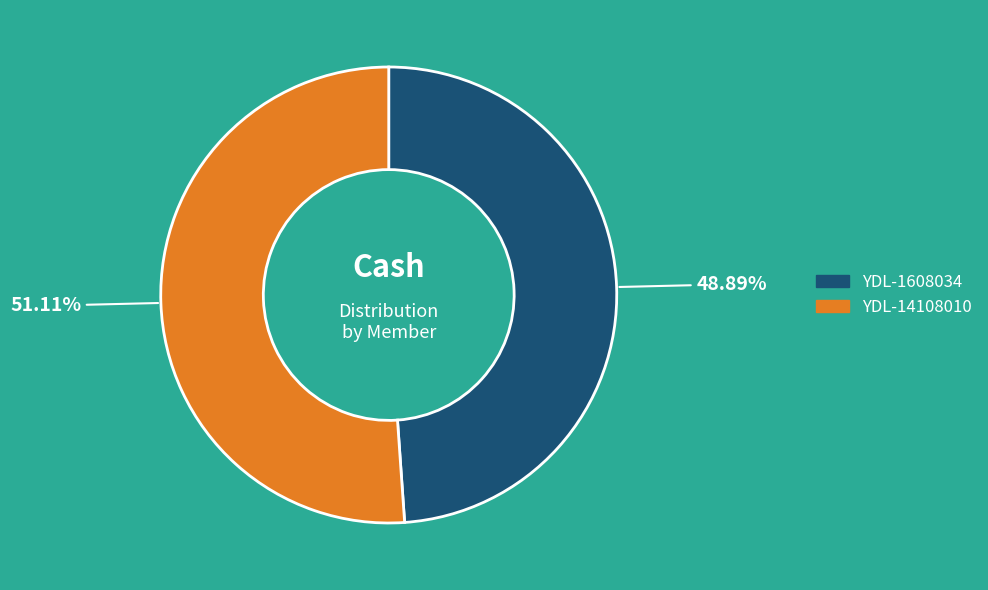

To the nearest percent, what is the difference between the largest and smallest slice percentages?

2%